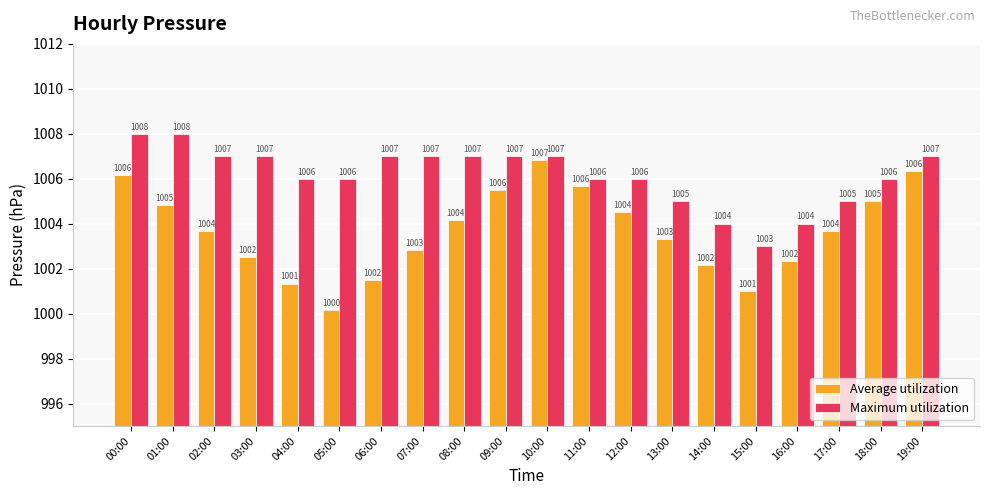

Which series has the largest range (max minus min)?

Average utilization